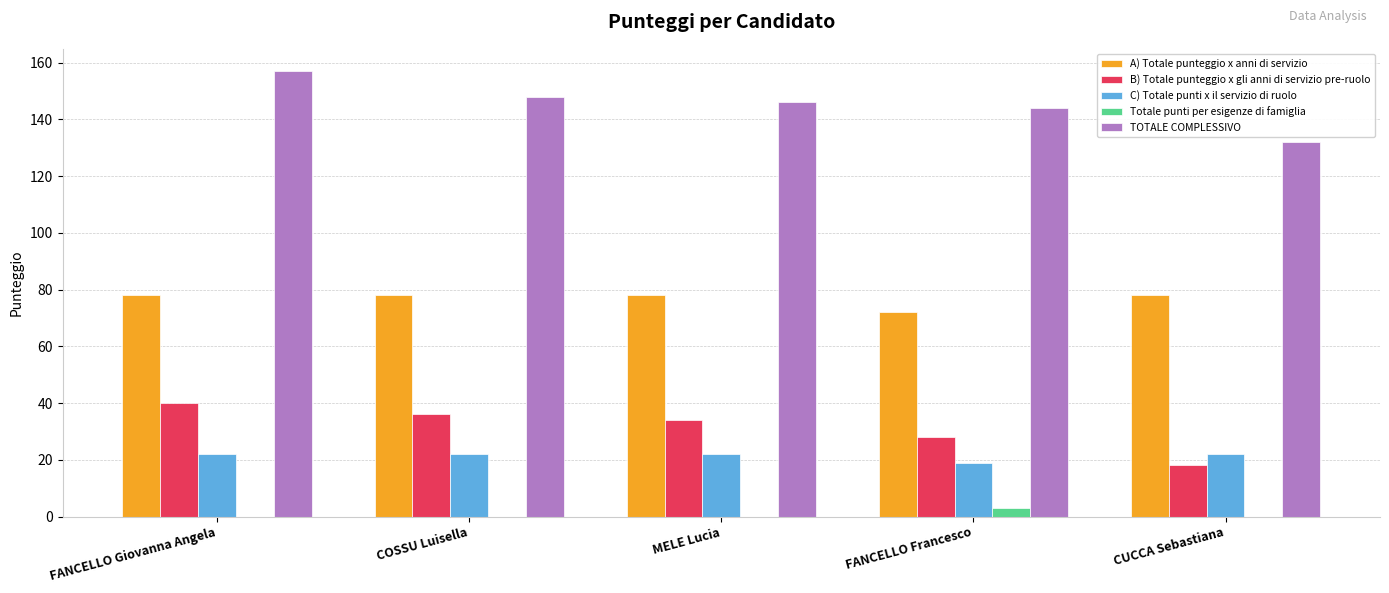

Is it true that TOTALE COMPLESSIVO equals 42 at MELE Lucia?

False